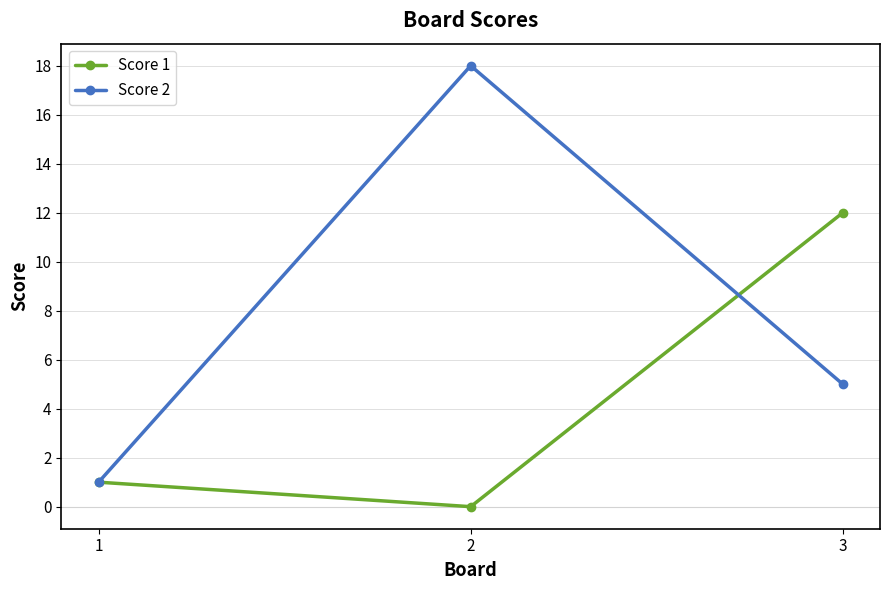

List the series in order of their overall mean, lowest first.

Score 1, Score 2